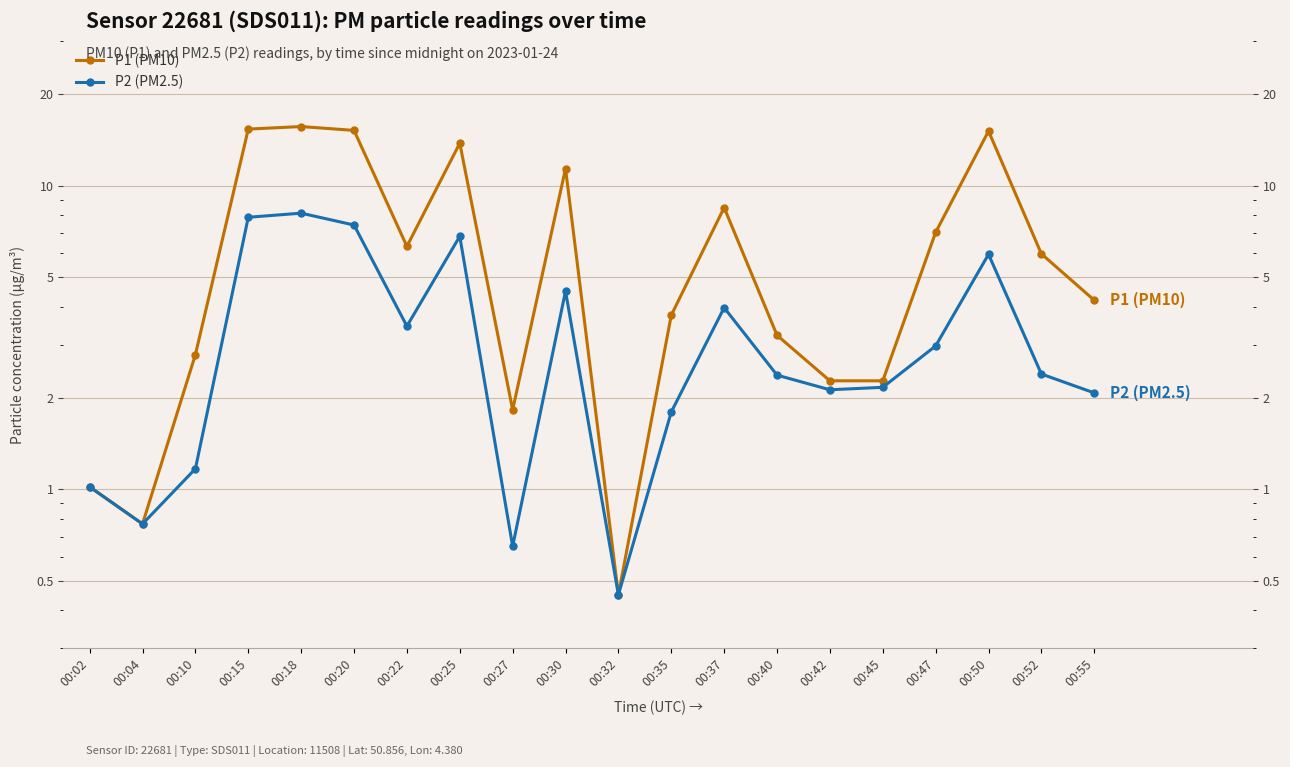

The P1 (PM10) series shows 14.0 at 00:37. True or false?

False